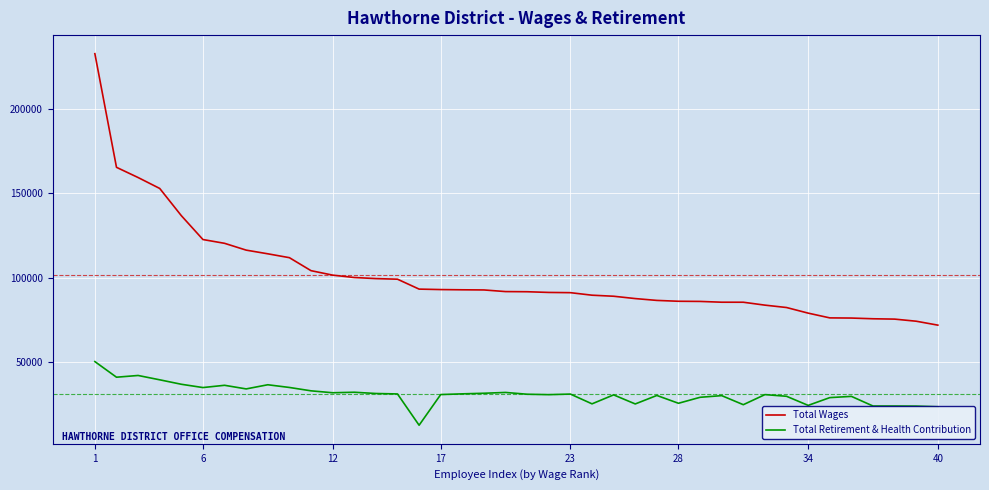

What is the maximum value shown in the chart?

232639